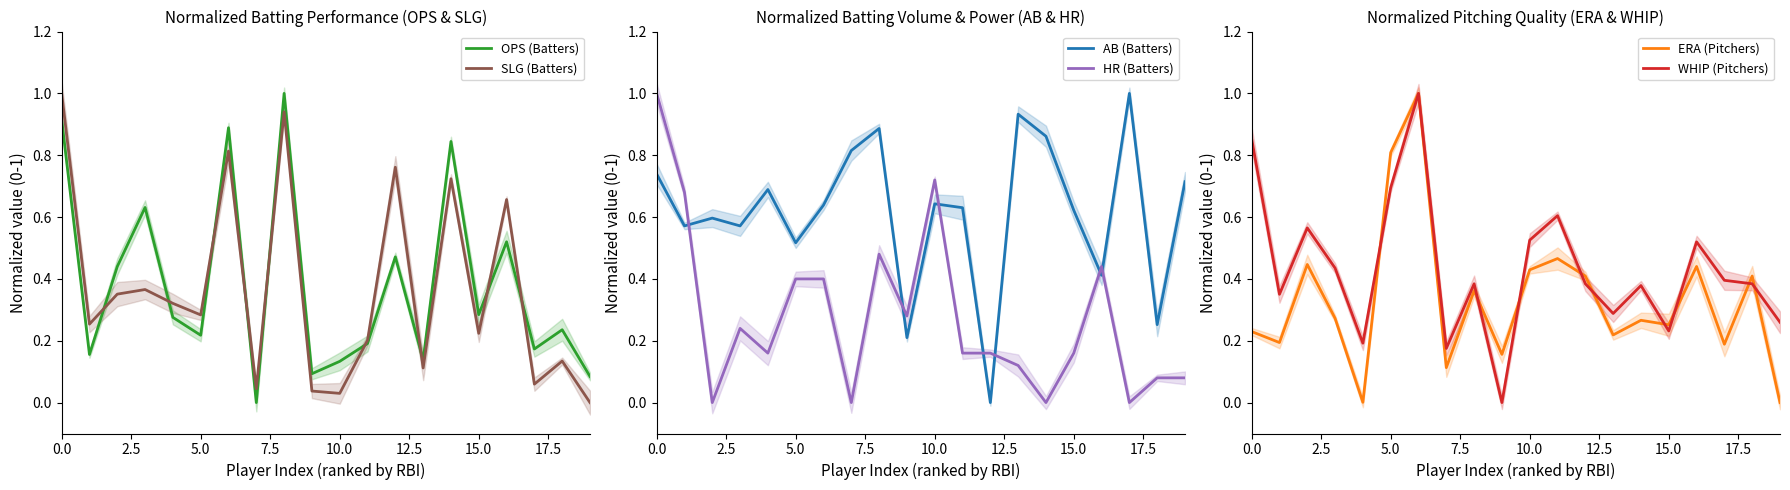

What is the difference between the second highest and minimum values in the ERA (Pitchers) series?

0.8